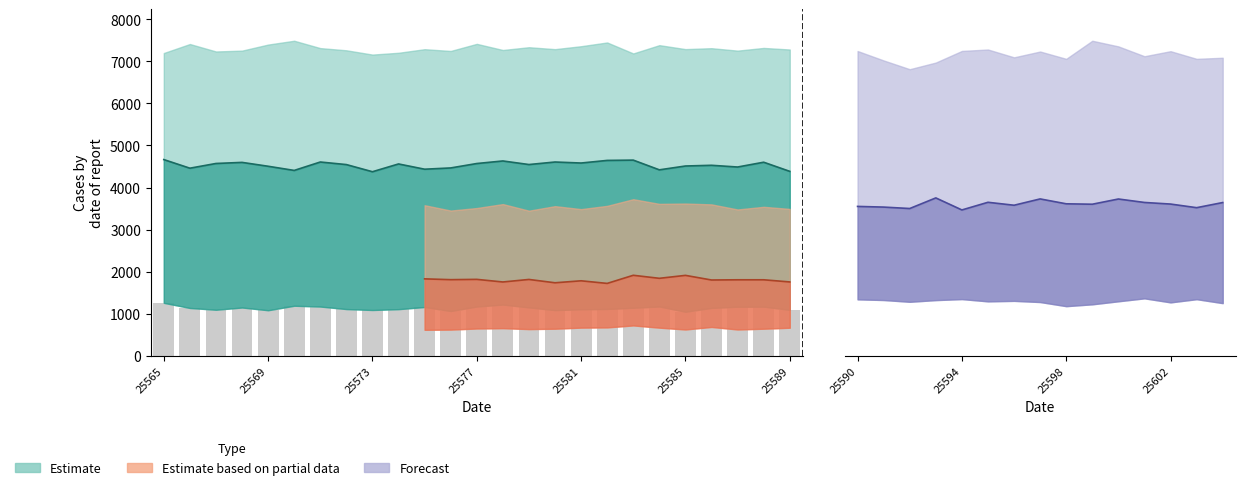

At which label does the data first exceed 1137?

25565